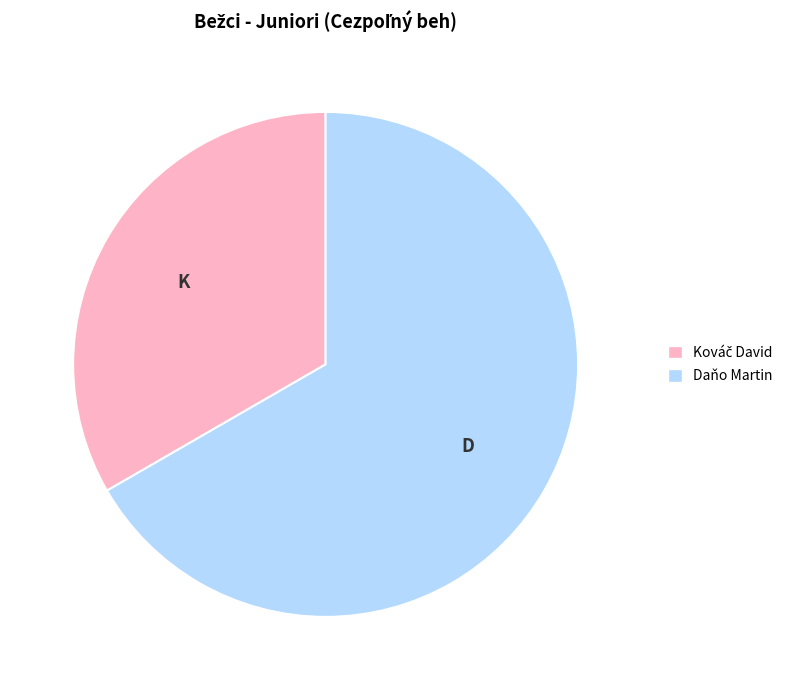

Which slice is the largest?

Daňo Martin